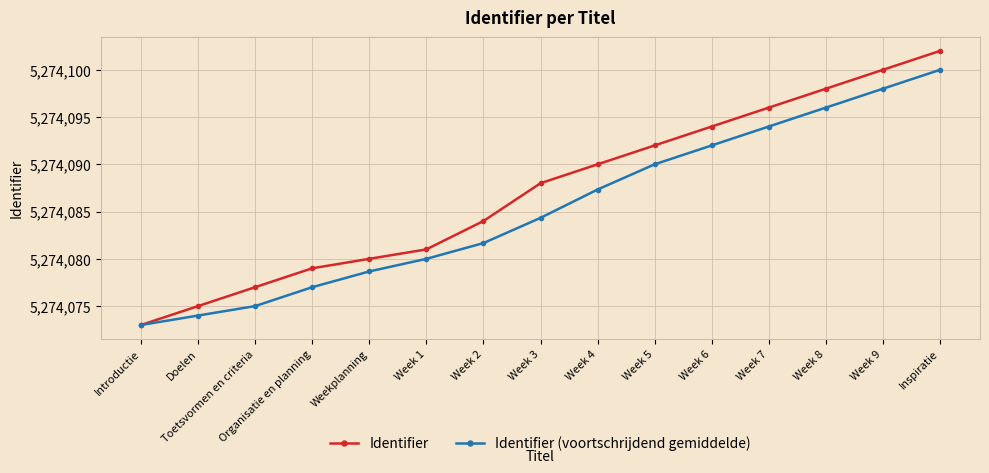

At which label does Identifier (voortschrijdend gemiddelde) reach its minimum?

Introductie